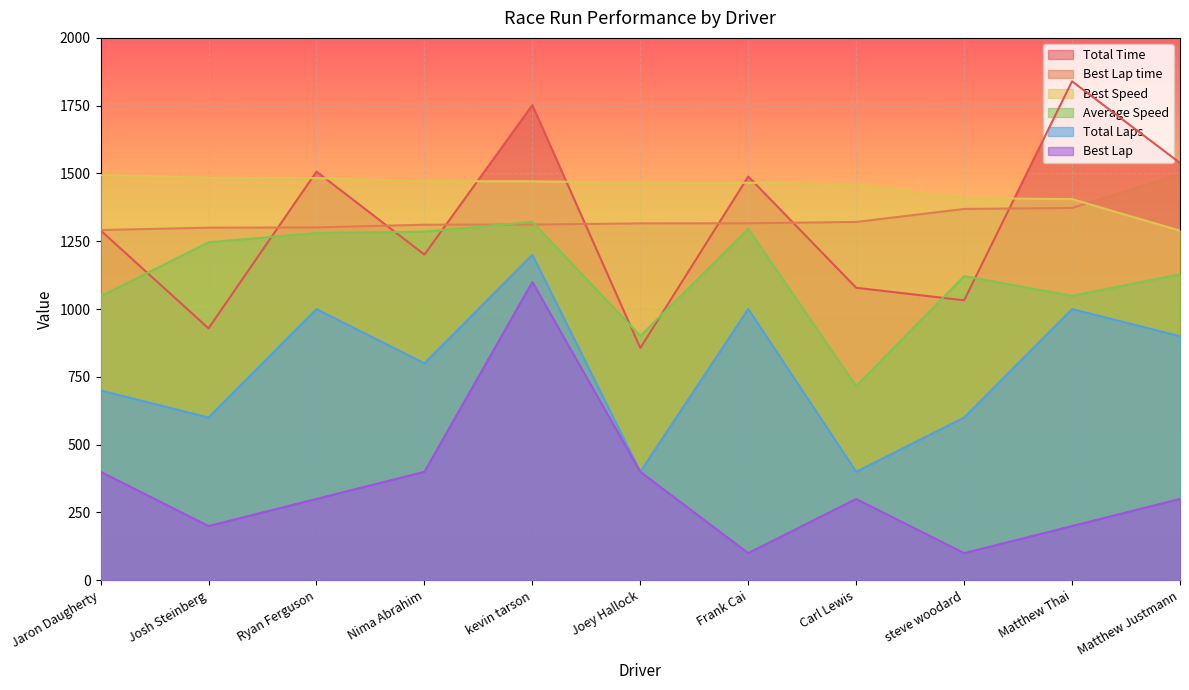

What is the label of the 7th point from the left?

Frank Cai